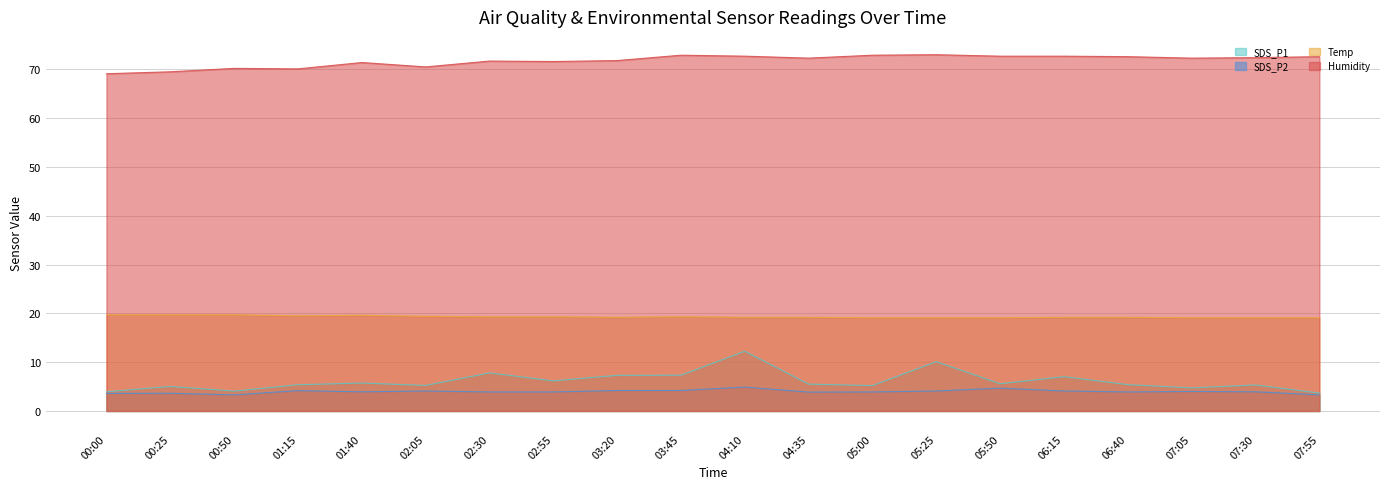

At which category does the chart reach its minimum across all series?

00:50